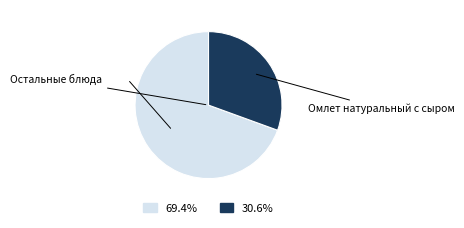

Is there a majority slice in this chart?

Yes